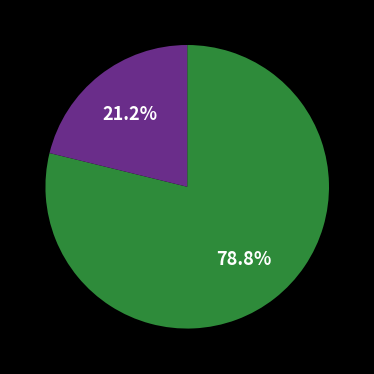

Is there any slice that represents more than half of the pie?

Yes